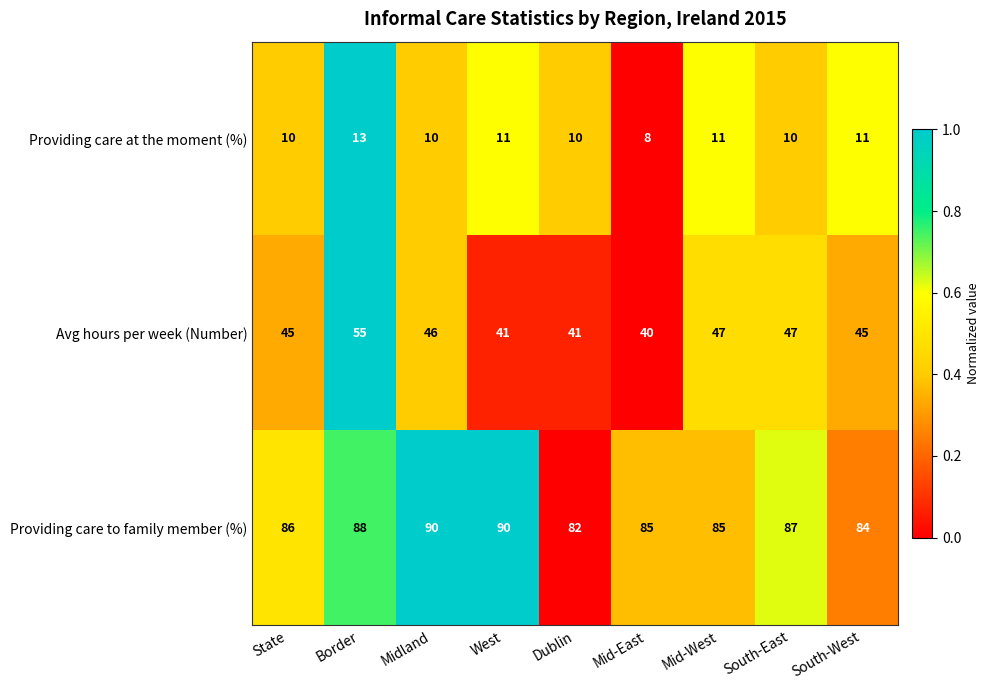

How many distinct data groups are displayed?

3